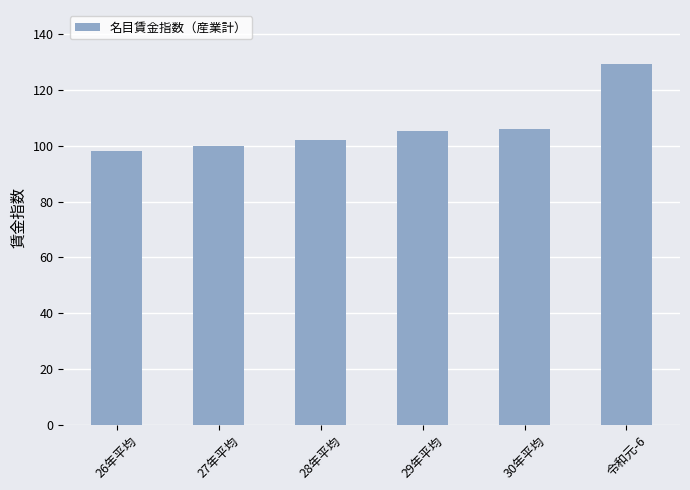

What is the approximate value at 29年平均?

105.4